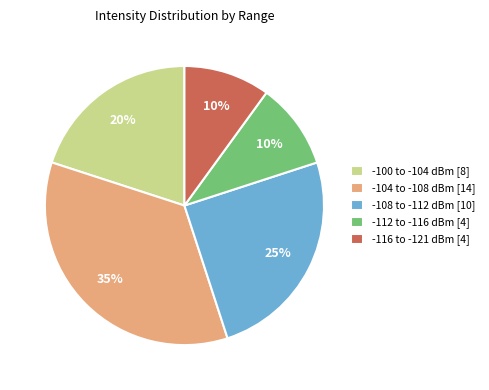

Is there a majority slice in this chart?

No